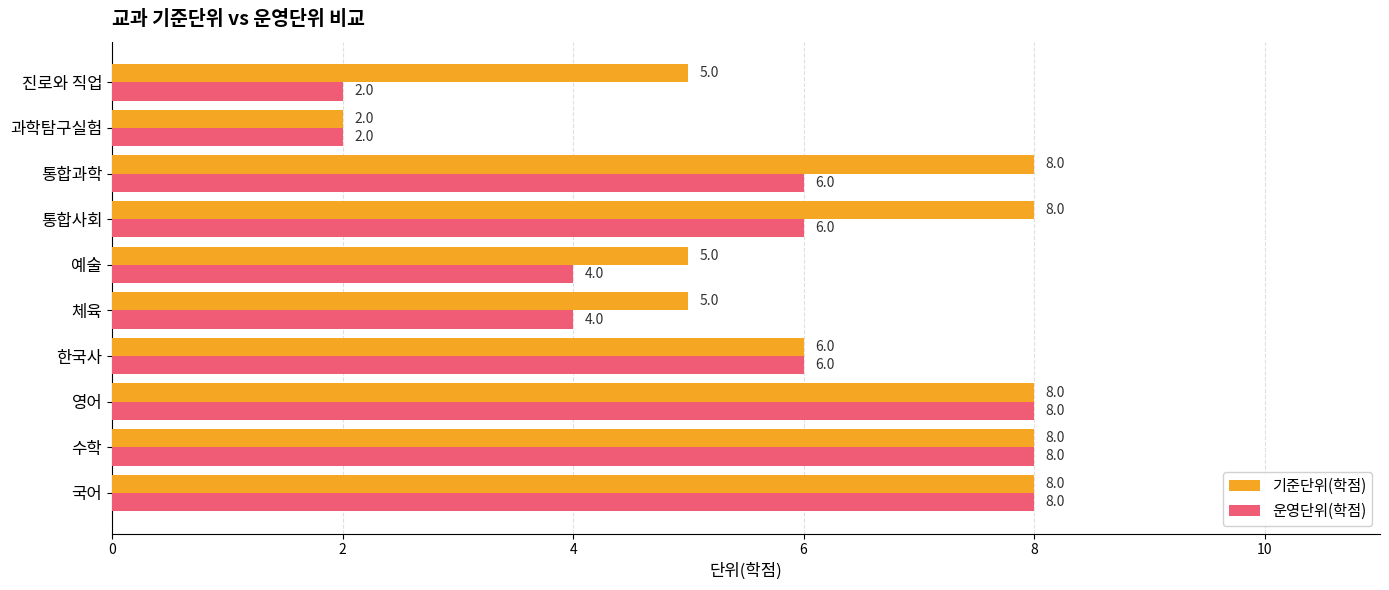

The 기준단위(학점) series shows 3 at 체육. True or false?

False